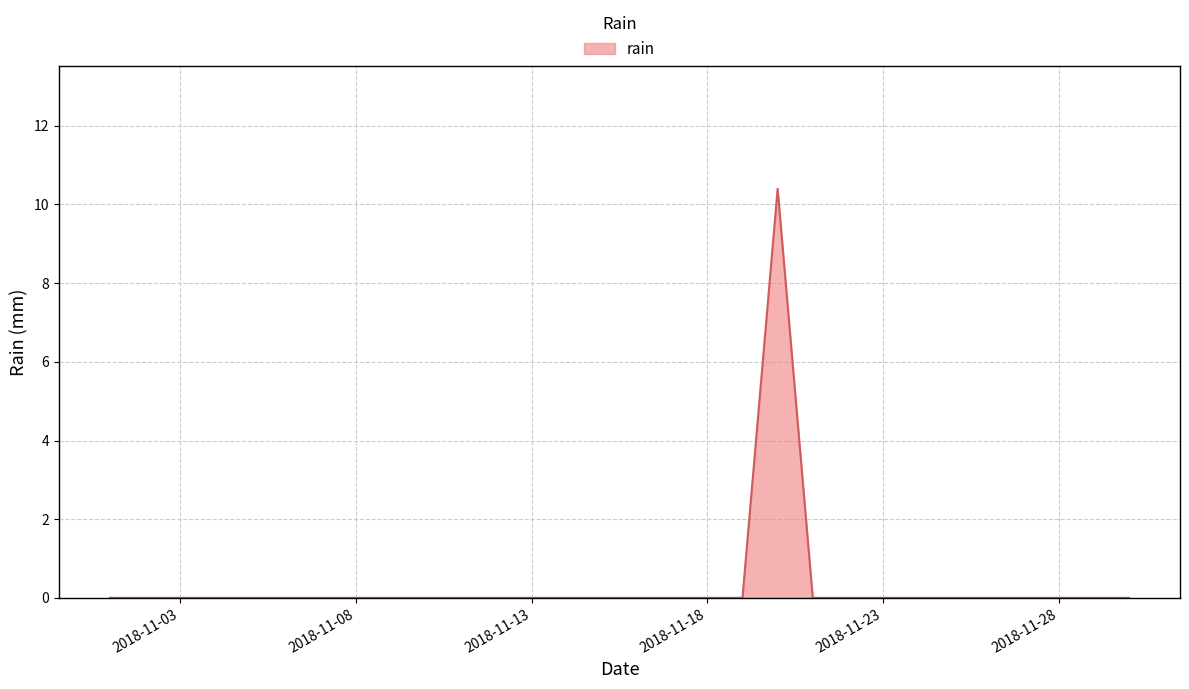

What is the maximum value shown in the chart?

10.4